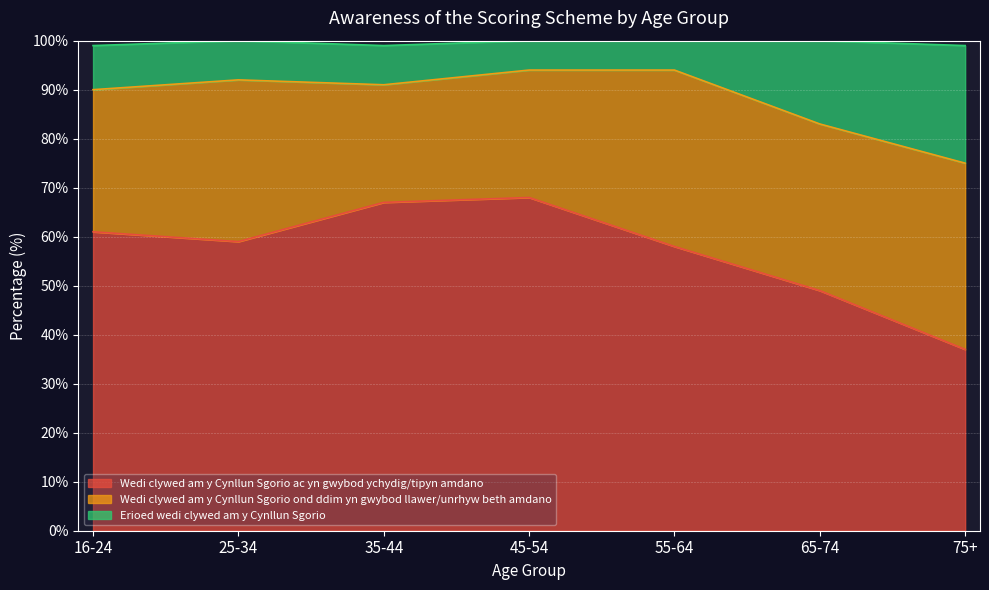

At which label is Wedi clywed am y Cynllun Sgorio ac yn gwybod ychydig/tipyn amdano closest to 52?

65-74